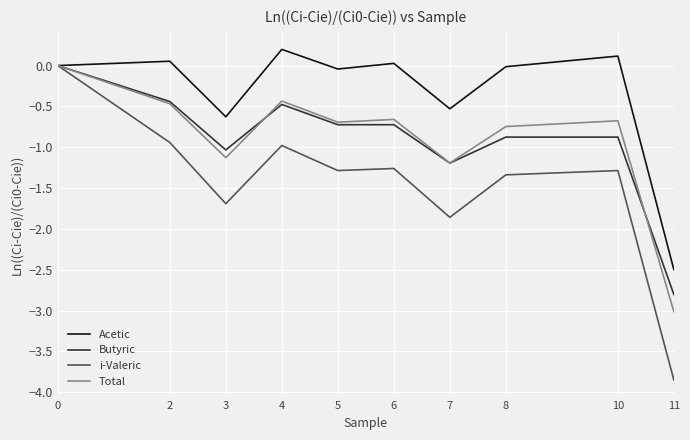

At which label is i-Valeric closest to -1?

4